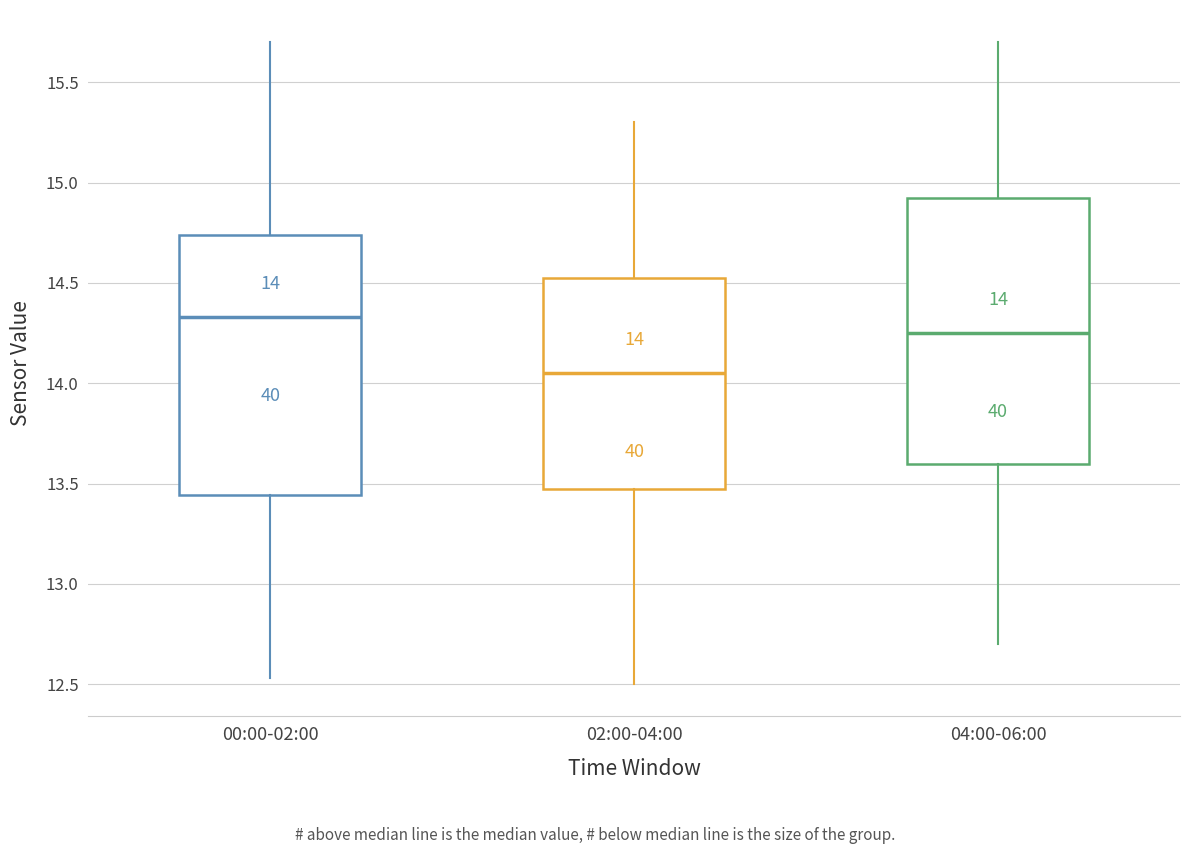

Which box has the lowest median line?

02:00-04:00